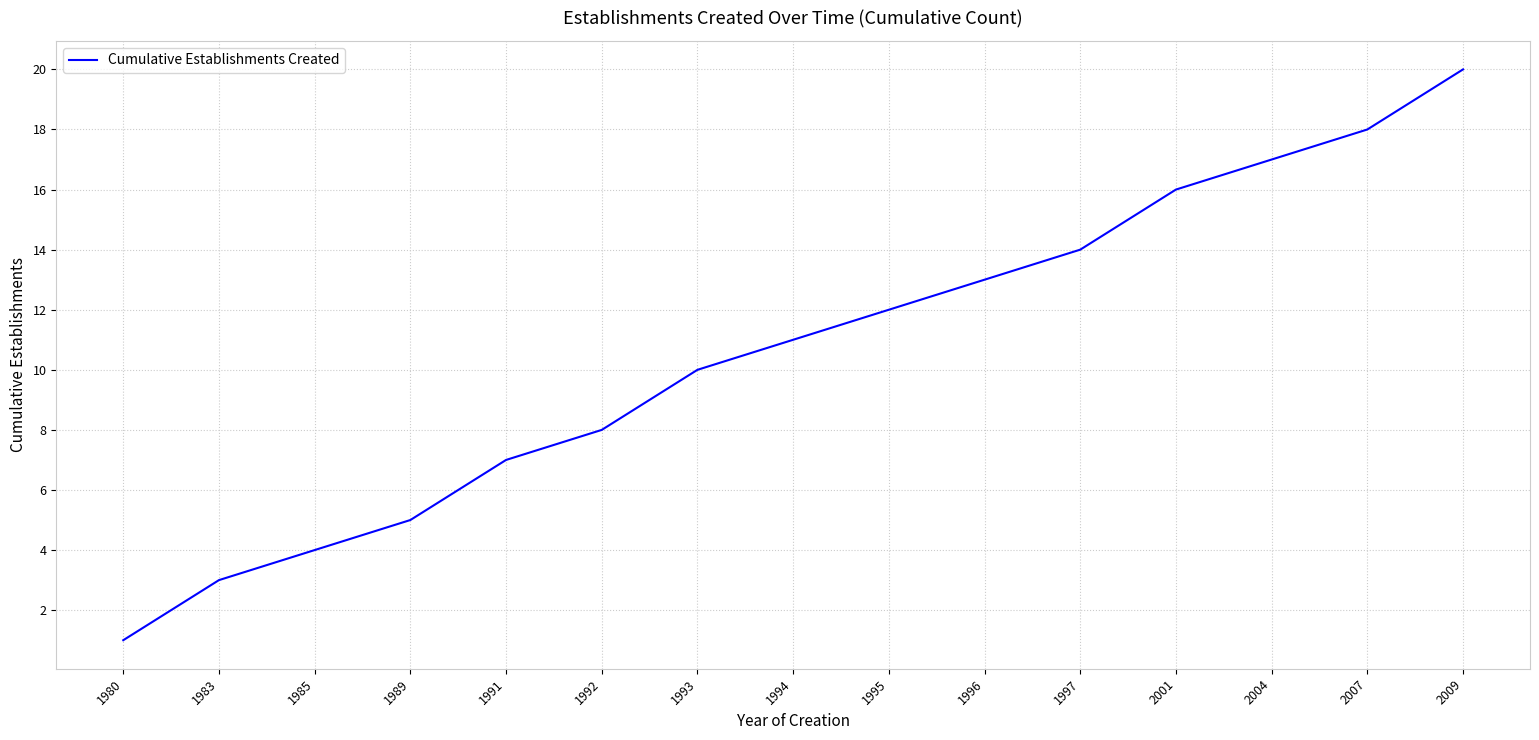

Approximately how many times larger is the value at 1997 compared to 1985?

3.5